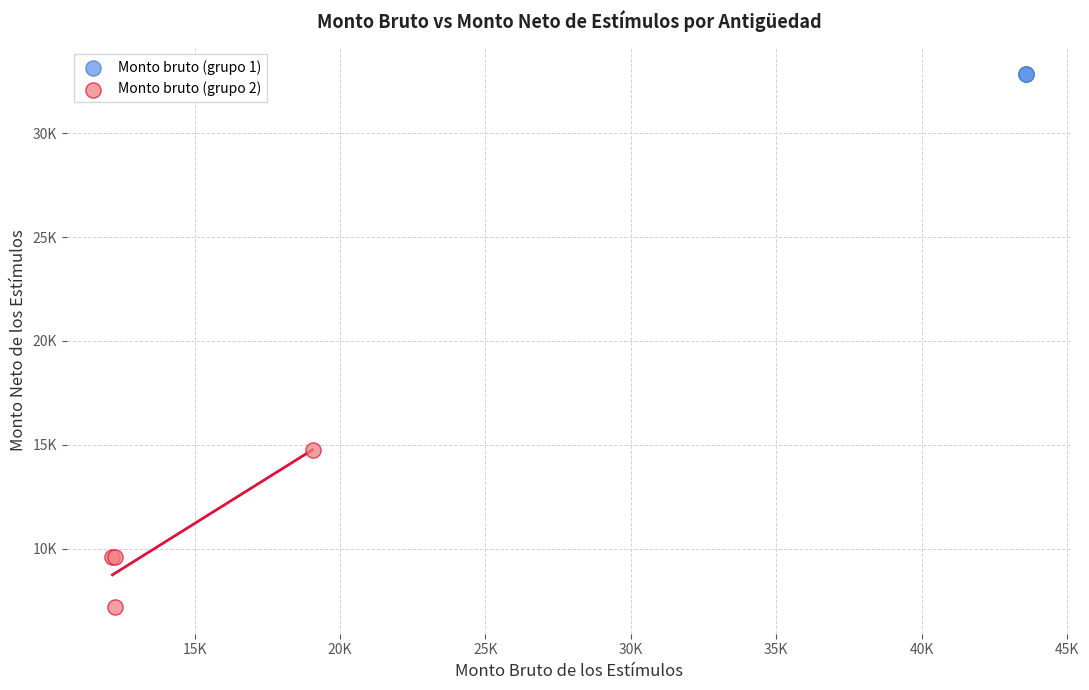

What are all the series names shown in the legend?

Monto bruto (grupo 1), Monto bruto (grupo 2)